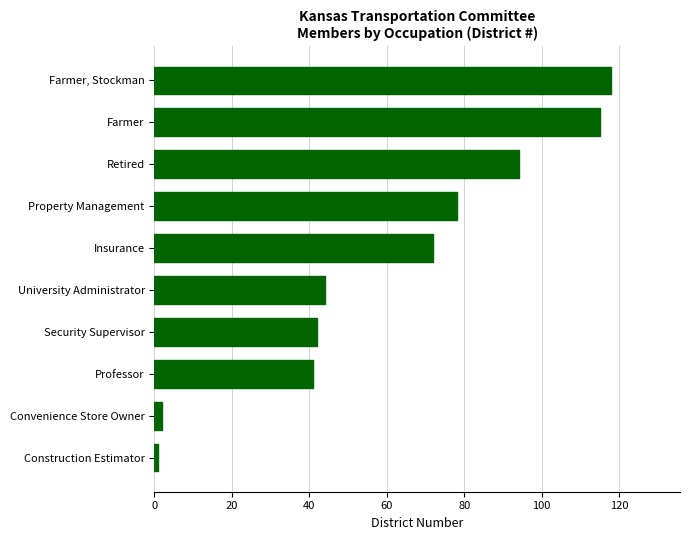

Reading bottom to top, extract all data points from this chart.

1	2	41	42	44	72	78	94	115	118